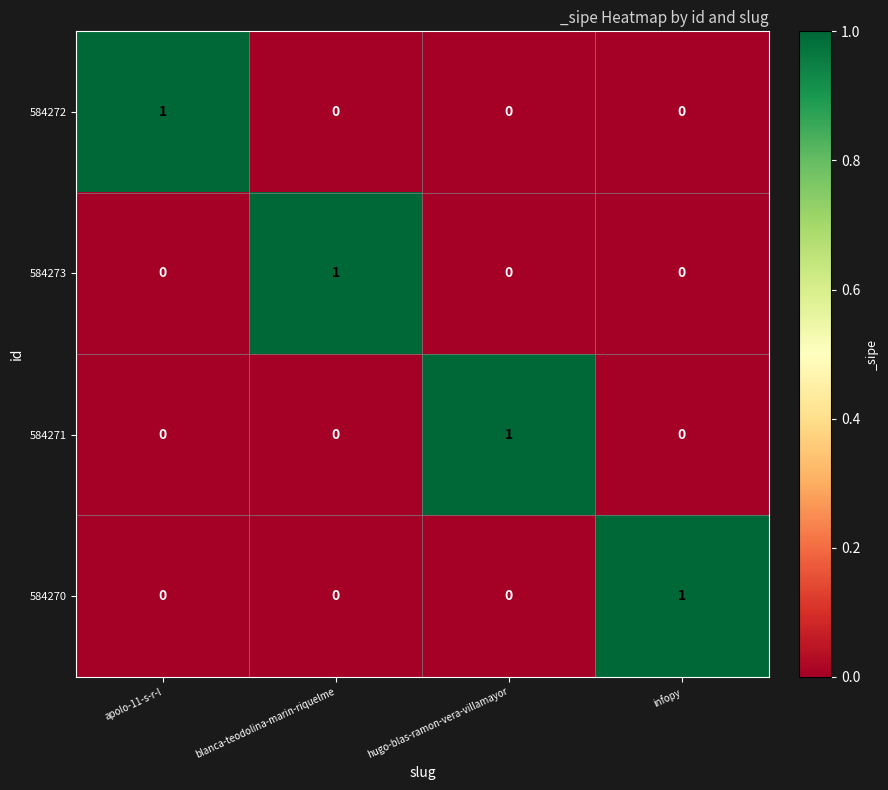

At how many categories does at least one series exceed 0?

4